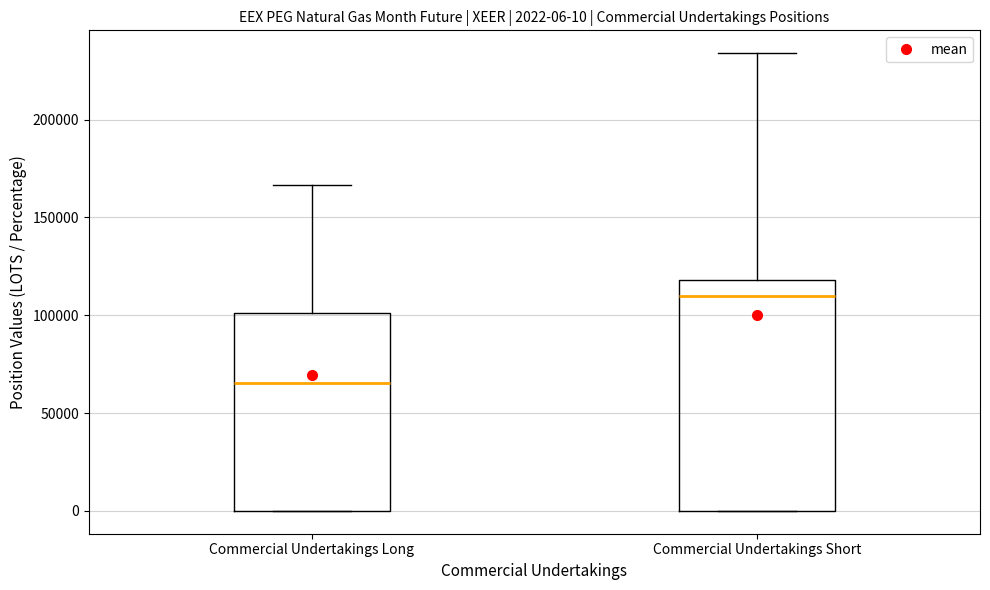

Comparing the boxes themselves (not the whiskers), which one is the tallest?

Commercial Undertakings Short